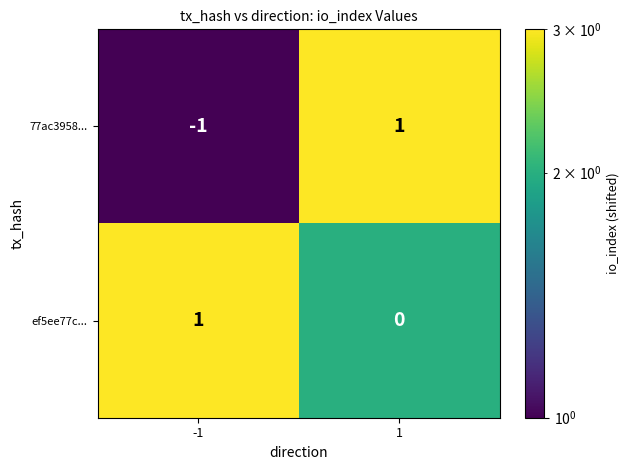

Which series has the widest spread of values?

77ac3958...